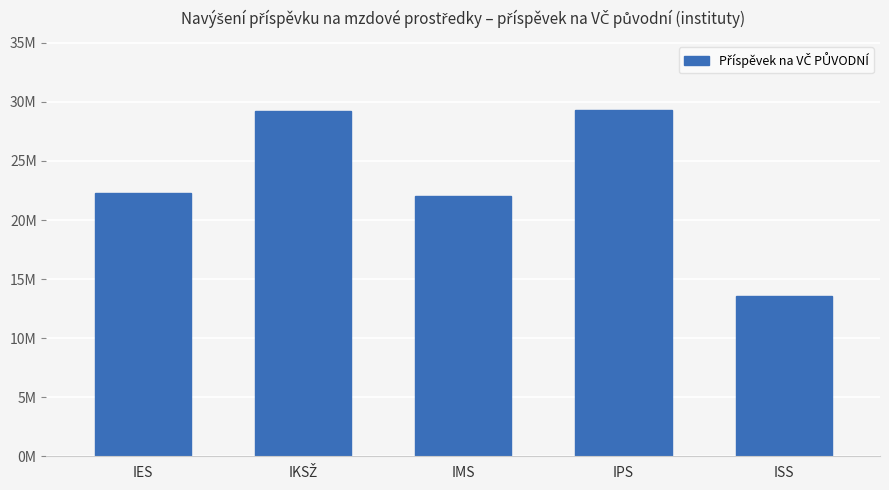

What is the ratio of the value at IKSŽ to the value at IMS?

1.3